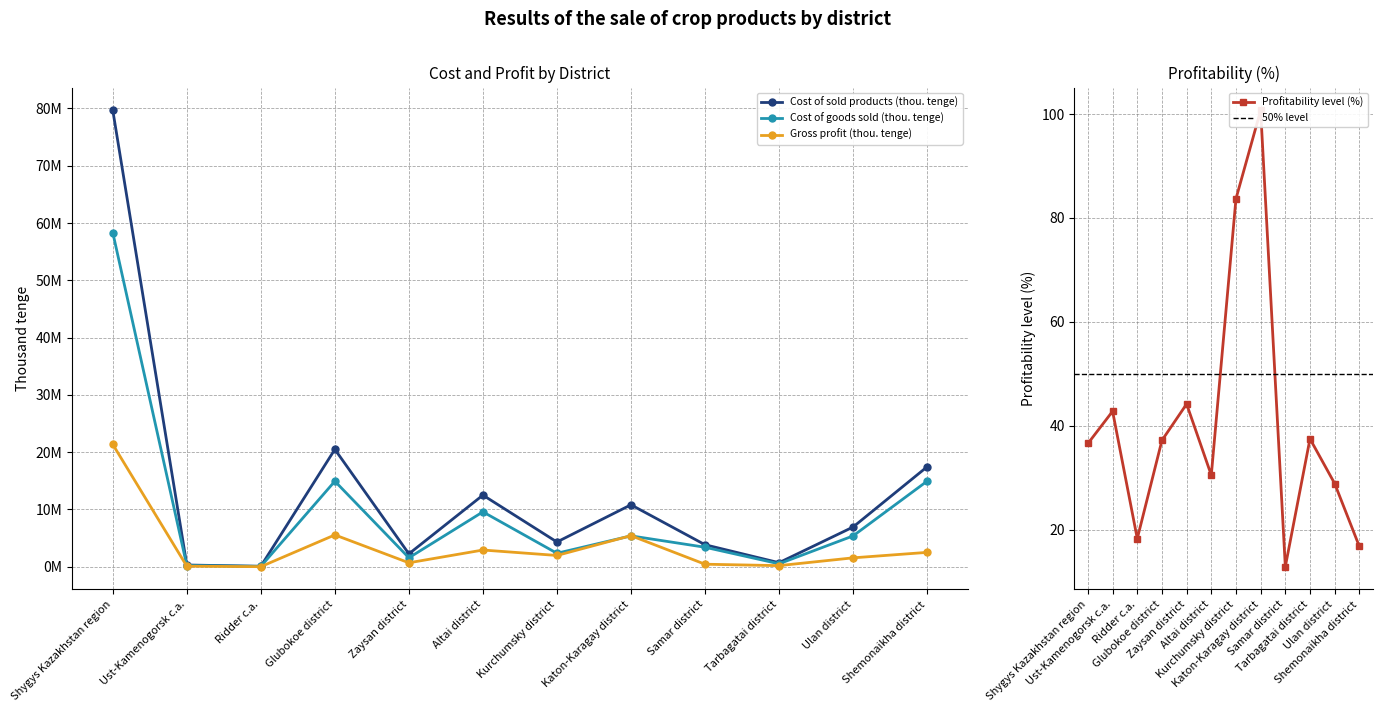

Between Zaysan district and Samar district, which is larger?

Samar district